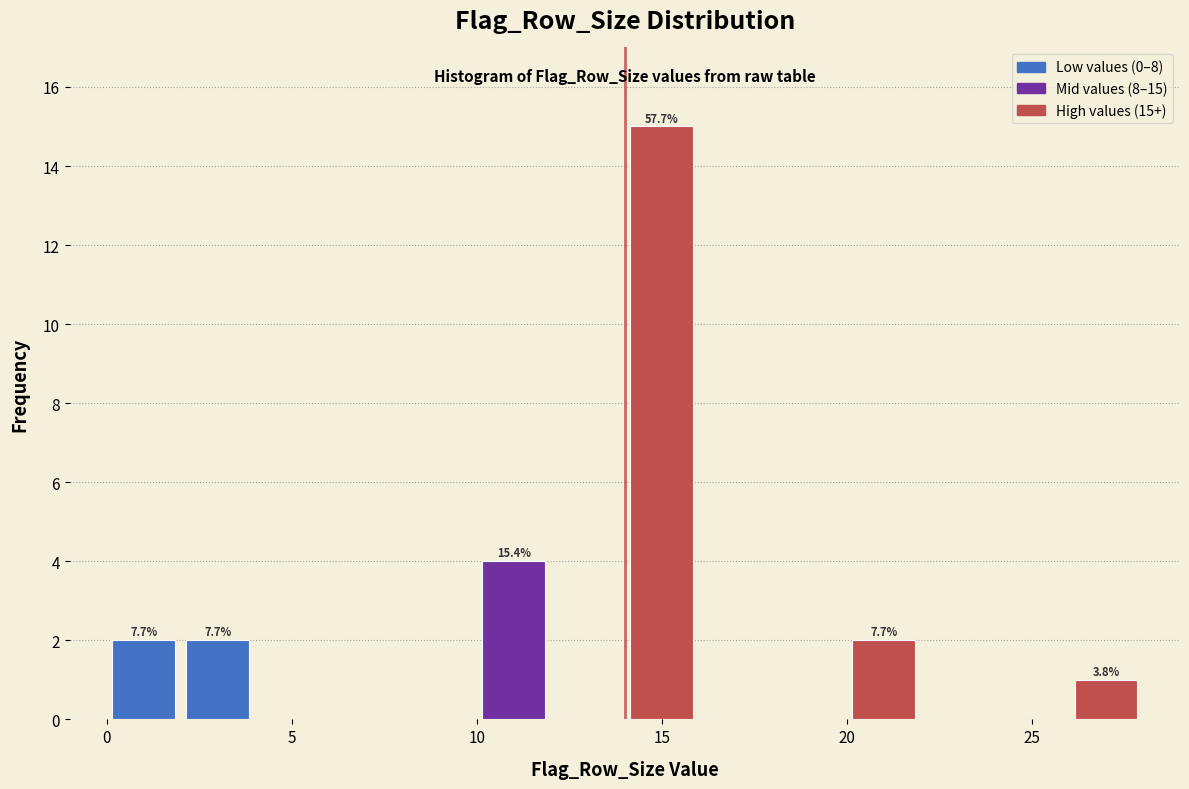

Over which range of the x-axis is the bar tallest?

14 to 16